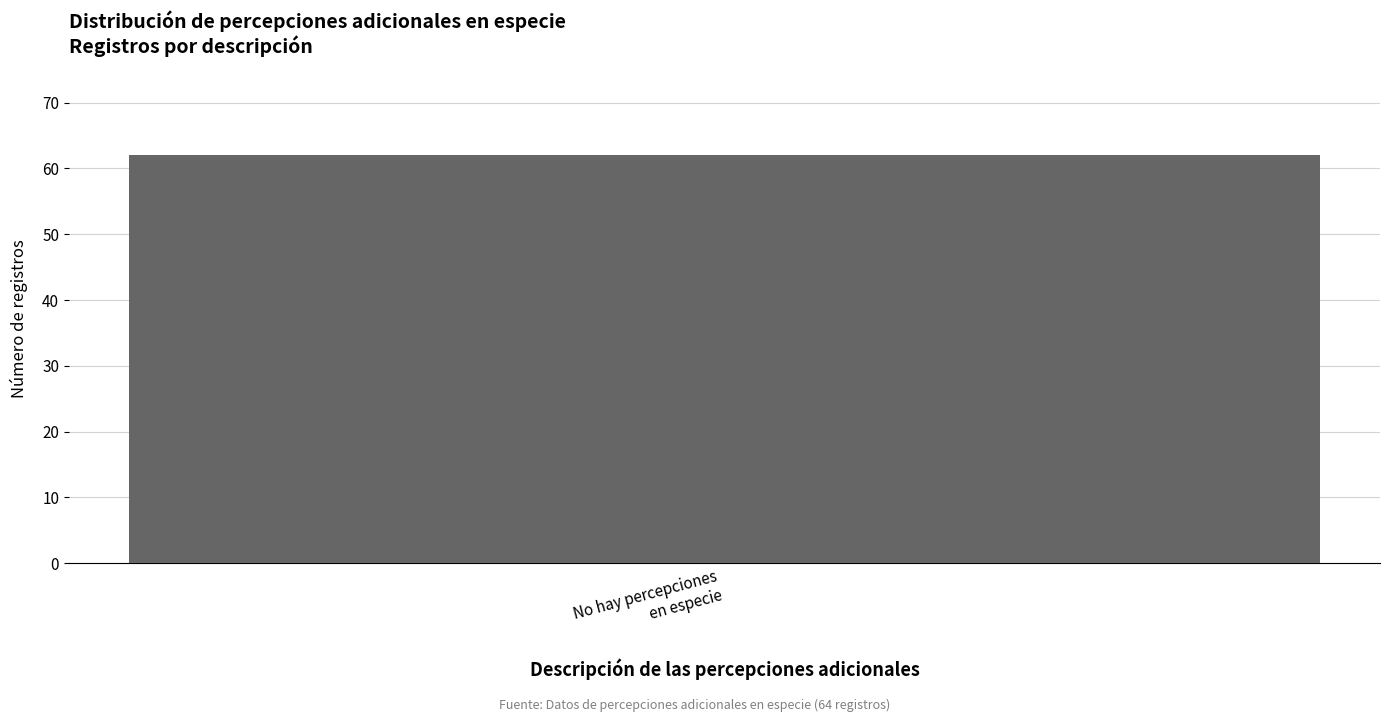

Does the chart contain stacked bars?

No